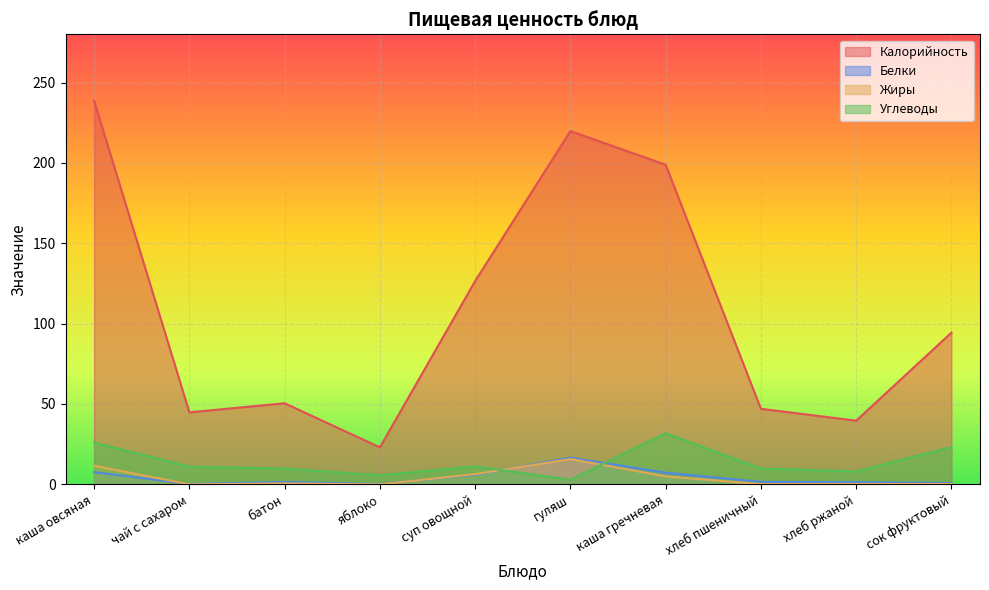

What is the difference between the maximum and minimum values in the Жиры series?

15.8